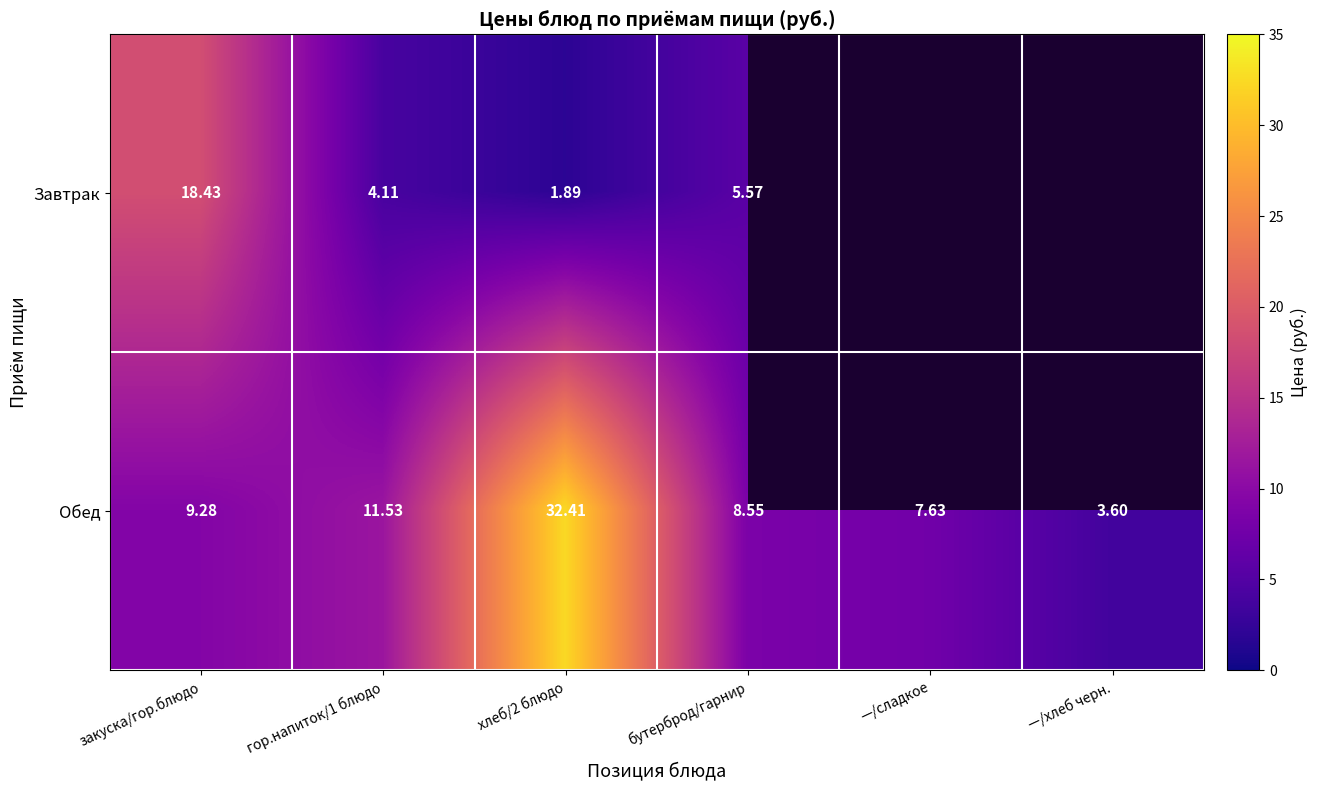

Rank the series at гор.напиток/1 блюдо from lowest to highest value.

Завтрак, Обед